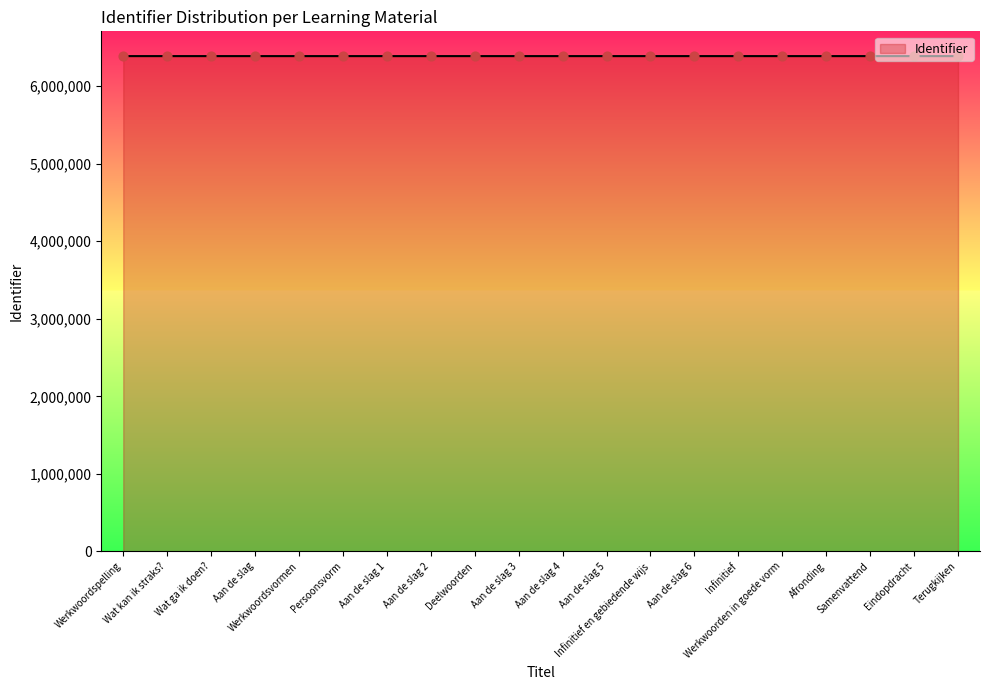

What is the ratio of the value at Aan de slag 5 to the value at Persoonsvorm?

1.0